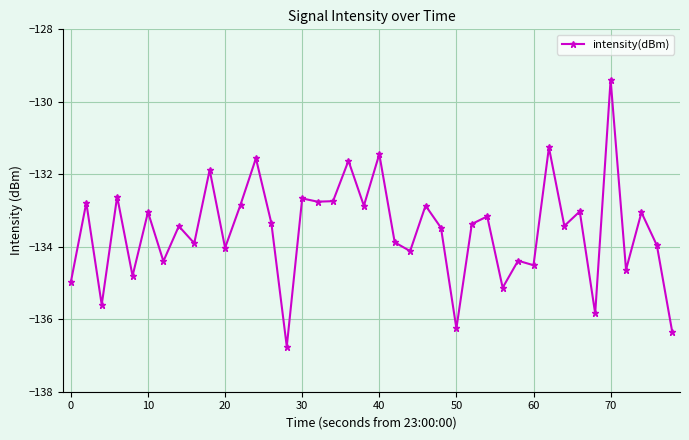

What is the value of the 1st point from the left?

-135.0